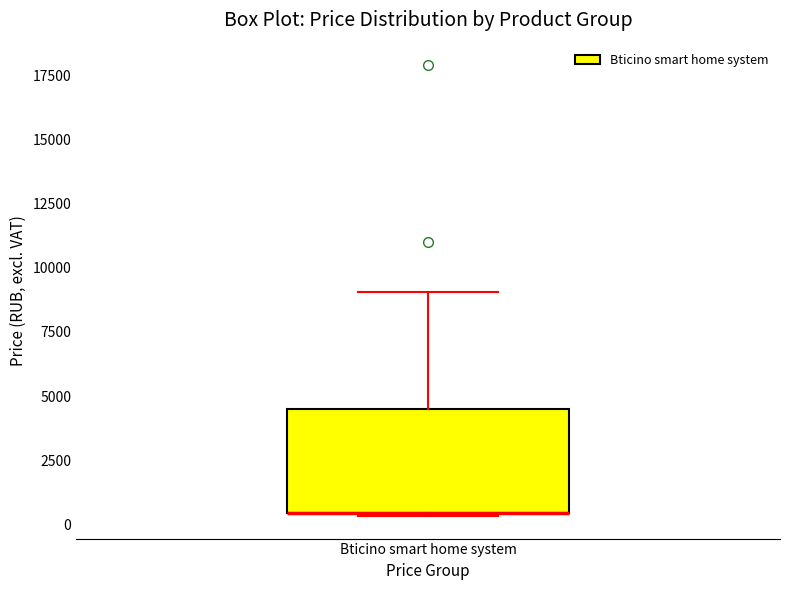

Where does the upper whisker of the box for Bticino smart home system end on the y-axis? The values are not printed on the chart, so give them approximately, as read against the axis.

9000